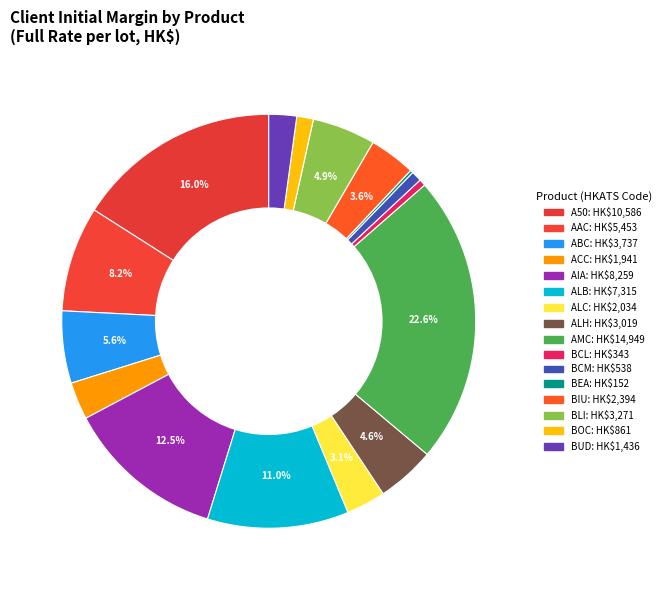

What is the change in value from BEA to BLI?

+3119